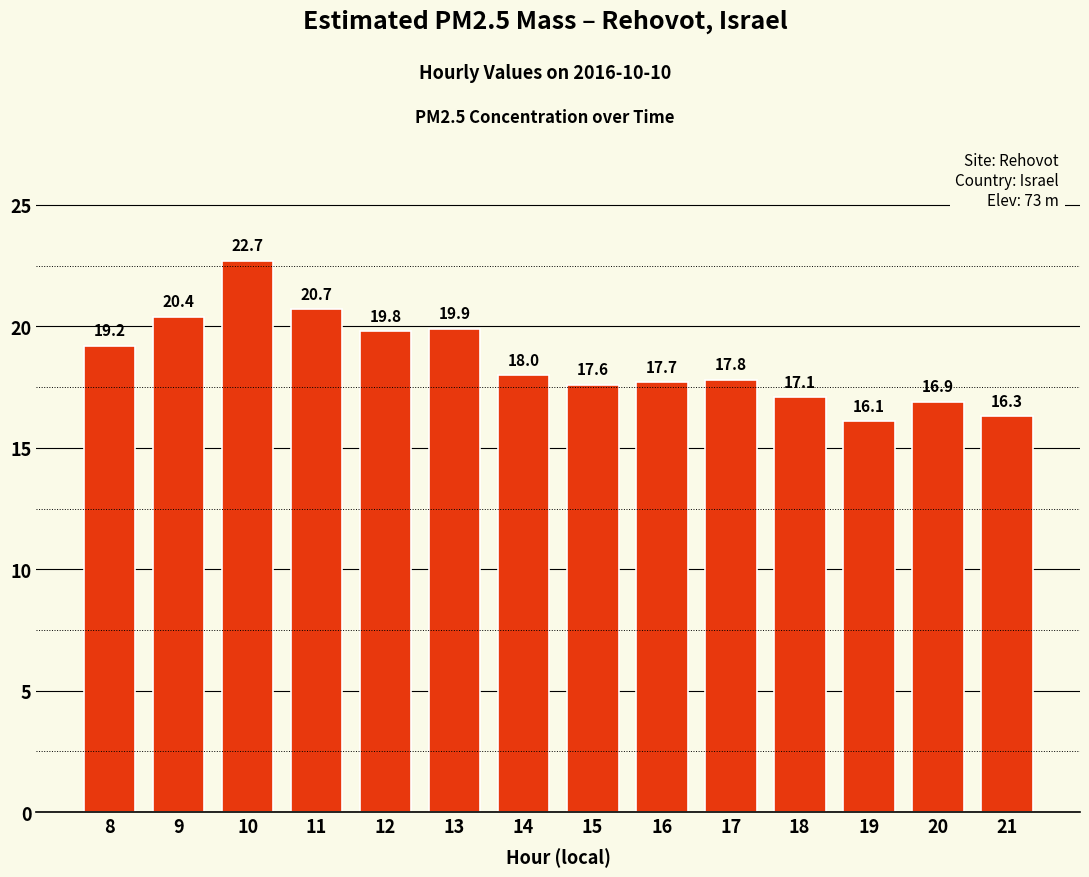

True or false: the data shows 17.7 at 16.

True